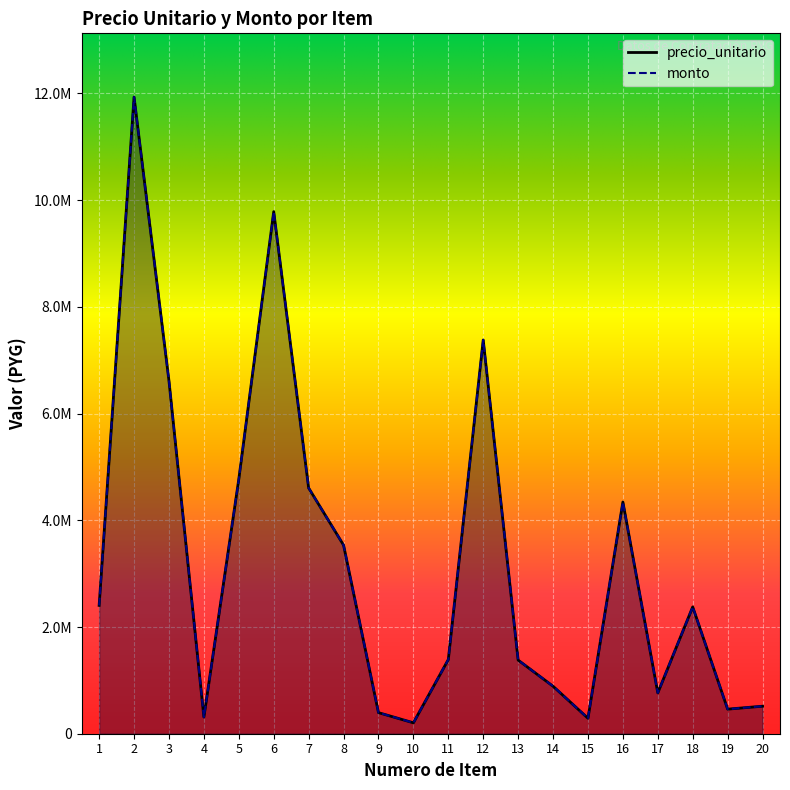

How many interior local valleys does the monto series have?

5